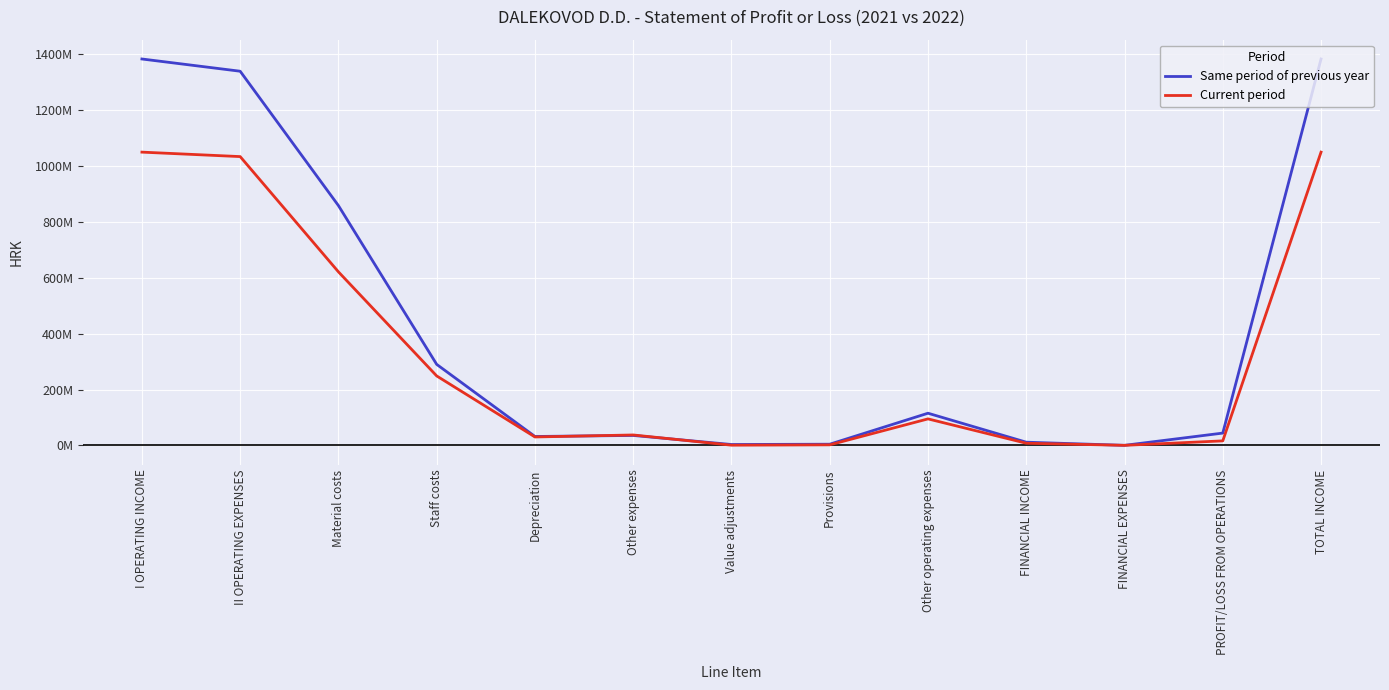

Reading left to right, list all the values displayed in this chart.

Same period of previous year: 1383920362	1340044750	858707092	289981463	31730141	35435225	2973790	4055157	115034243	11276314	0	43875612	1383920362
Current period: 1050268948	1034282050	621403911	248547977	29981588	37147485	526421	1761389	94729384	7504124	0	15986898	1050268948